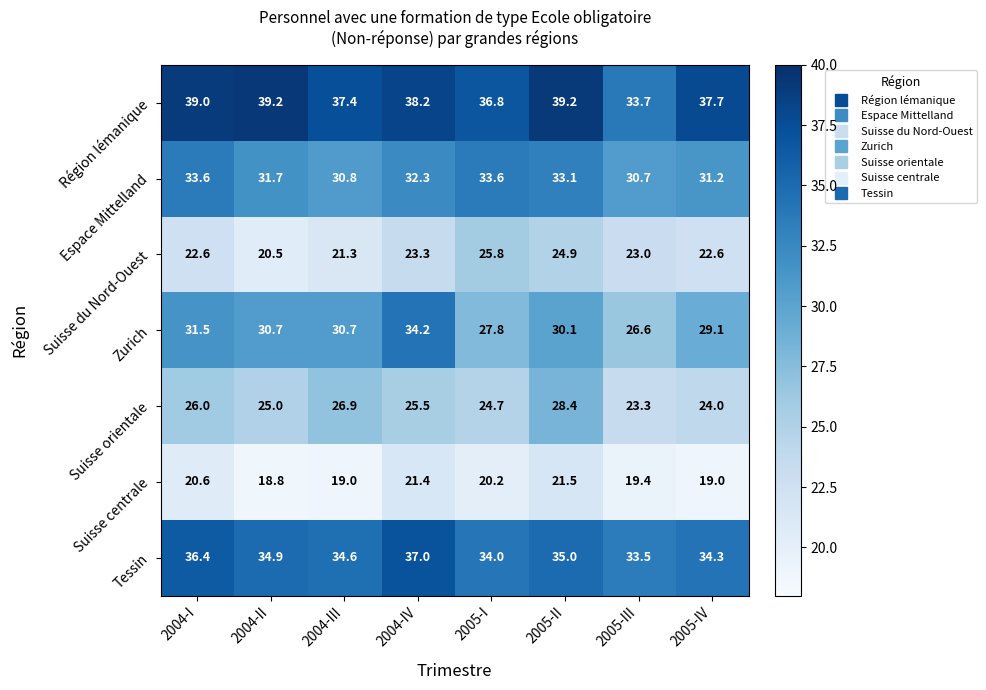

How many series are shown in this chart?

7